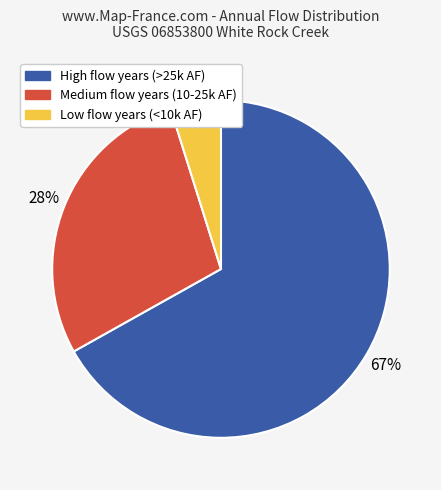

To the nearest percent, what is the difference between the largest and smallest slice percentages?

62%